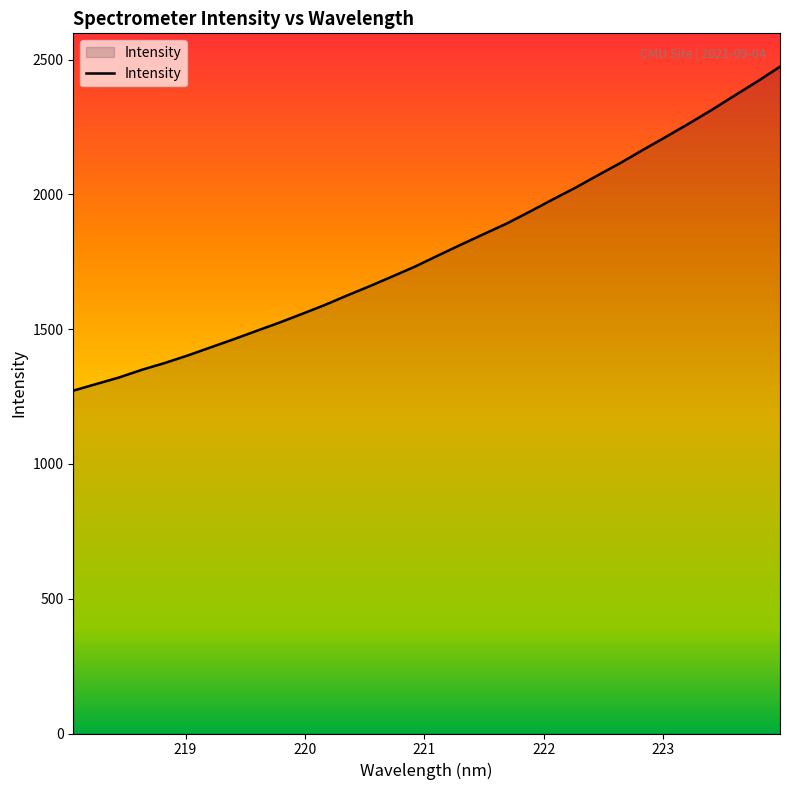

What is the minimum value shown in the chart?

1271.8